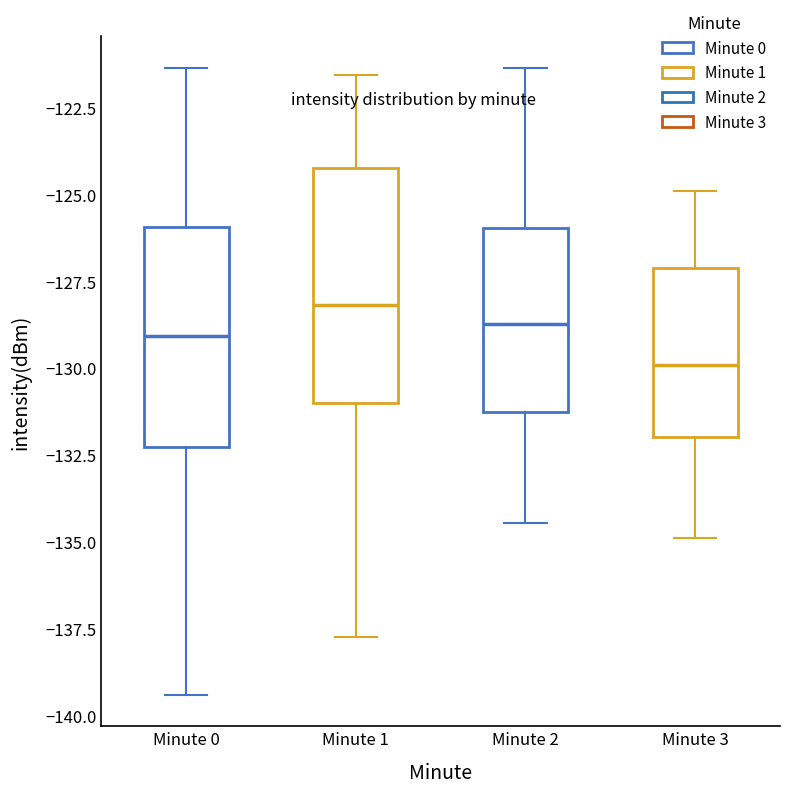

Reading left to right, read every box against the y-axis: the position of its median line, the range the box covers, and the ends of its whiskers. The values are not printed on the chart, so give them approximately, as read against the axis.

Minute 0: median -129.0, box -132.5 to -126.0, whiskers -139.5 to -121.5
Minute 1: median -128.0, box -131.0 to -124.5, whiskers -137.5 to -121.5
Minute 2: median -128.5, box -131.5 to -126.0, whiskers -134.5 to -121.5
Minute 3: median -130.0, box -132.0 to -127.0, whiskers -135.0 to -125.0